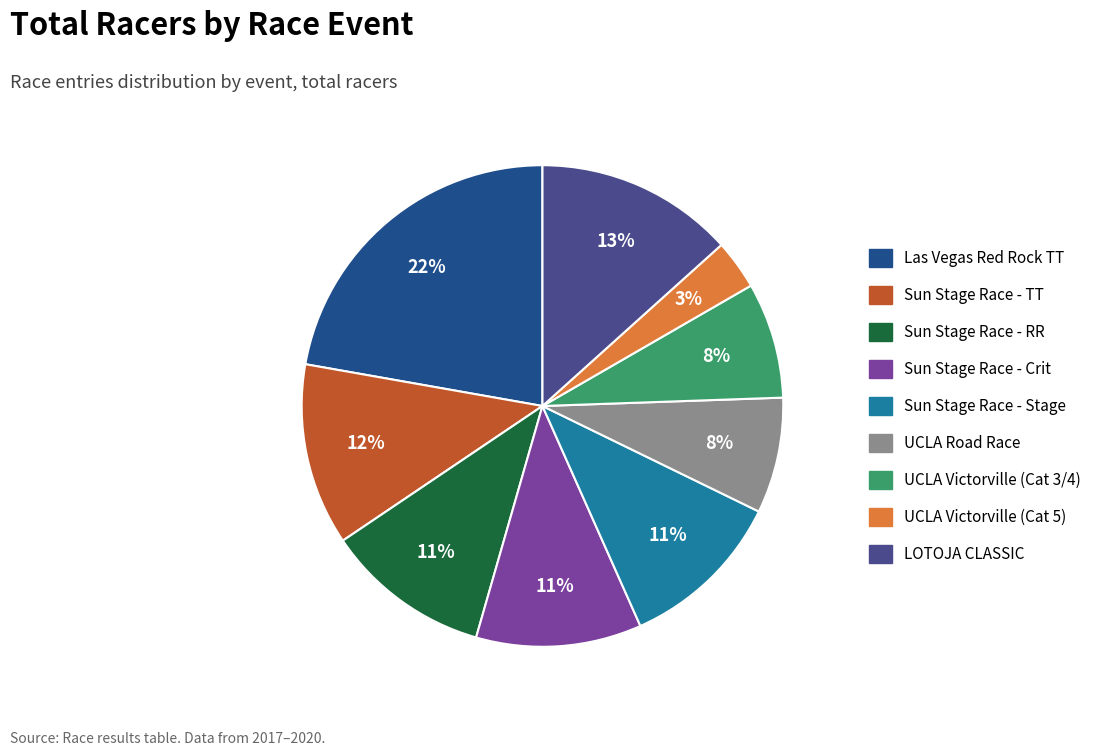

To the nearest percent, what is the difference between the largest and smallest slice percentages?

19%